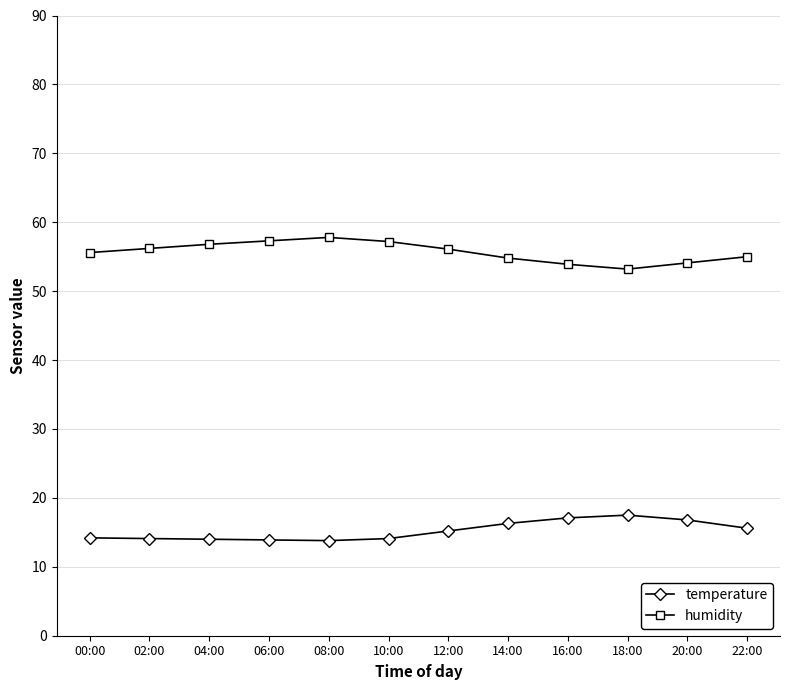

Rank the series by their average value, from lowest to highest.

temperature, humidity